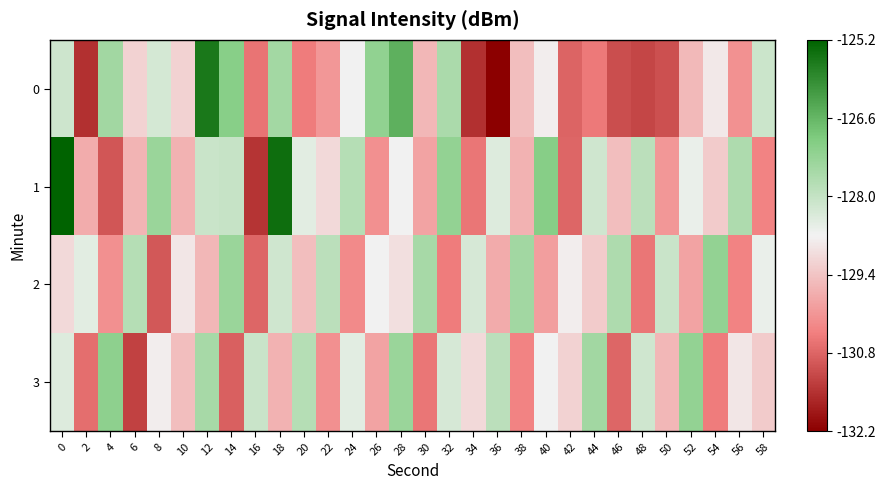

At 22, list the series in order from largest to smallest.

2, 1, 0, 3